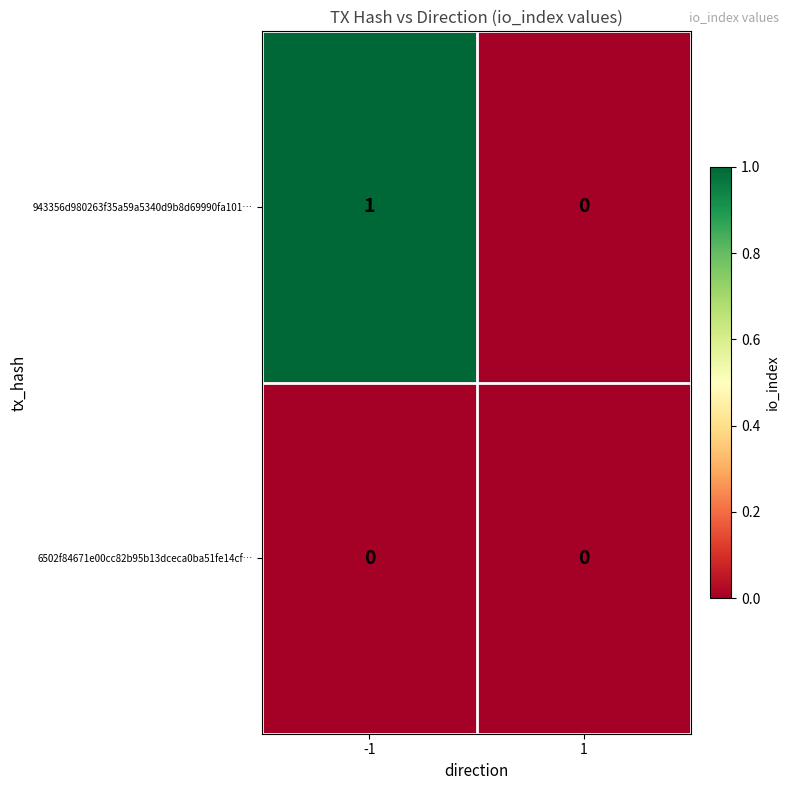

Which series has the largest total across all categories?

943356d980263f35a59a5340d9b8d69990fa101…